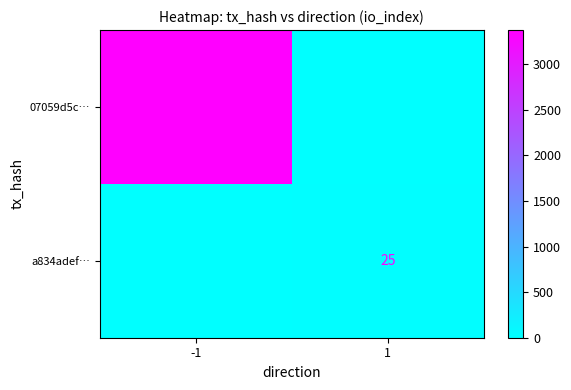

How many distinct data groups are displayed?

2